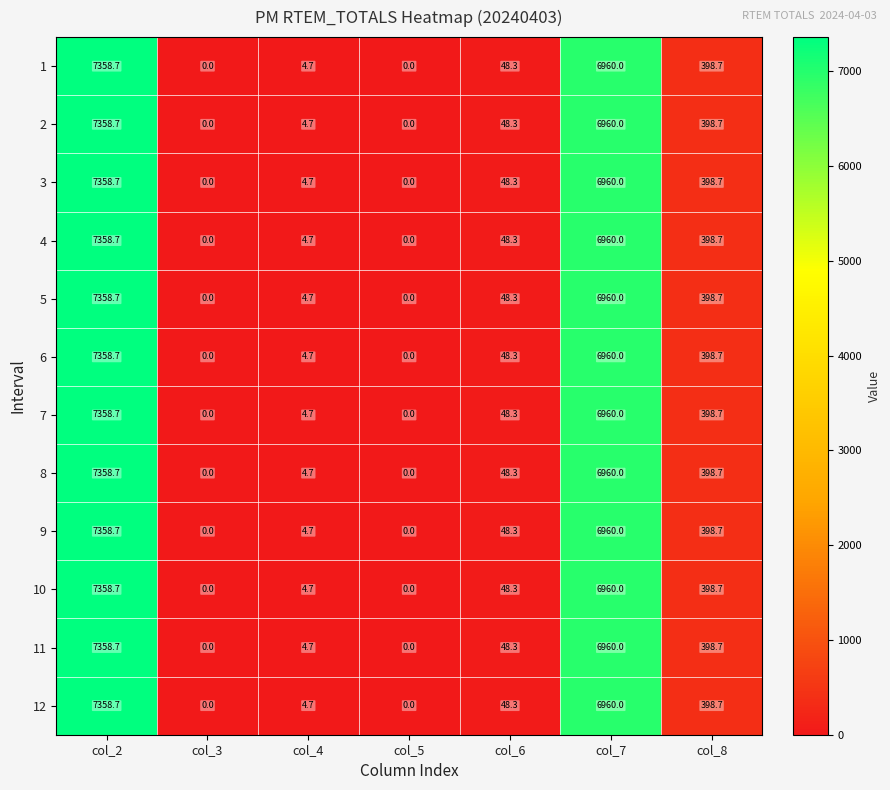

Where is 10 nearest to the value 3679?

col_8